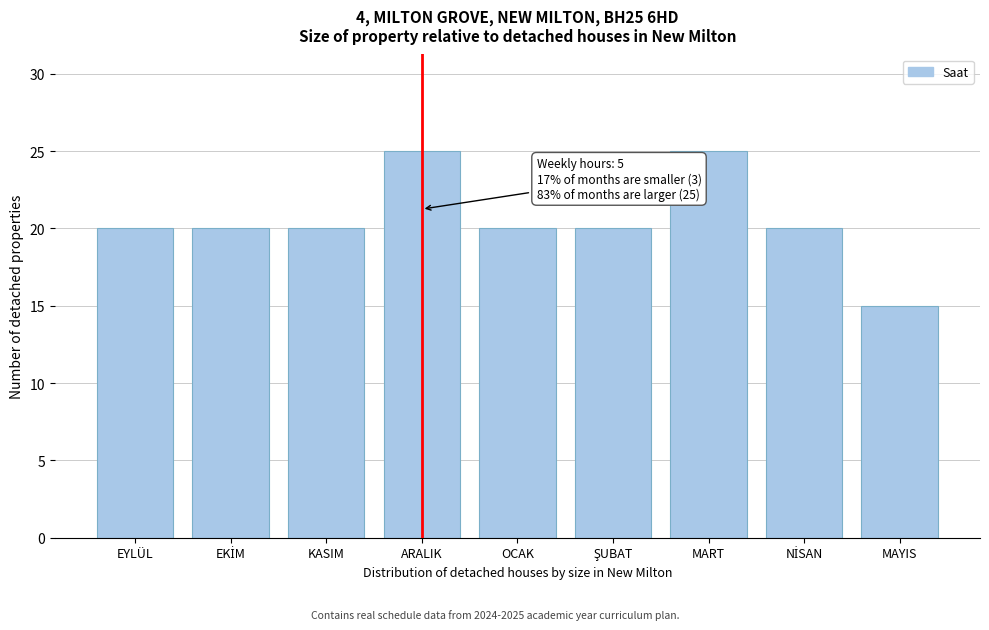

Reading left to right, what are all the values shown in this chart?

20	20	20	25	20	20	25	20	15